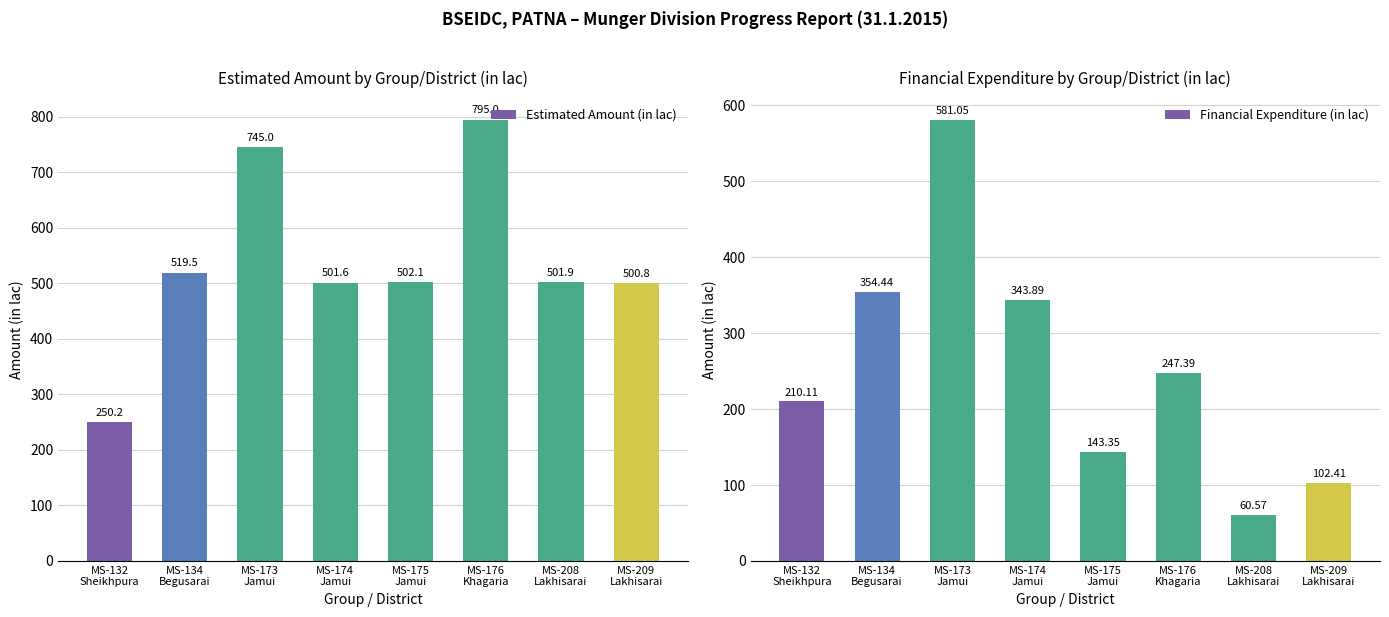

At which category is the sum across all series the highest?

MS-173
Jamui